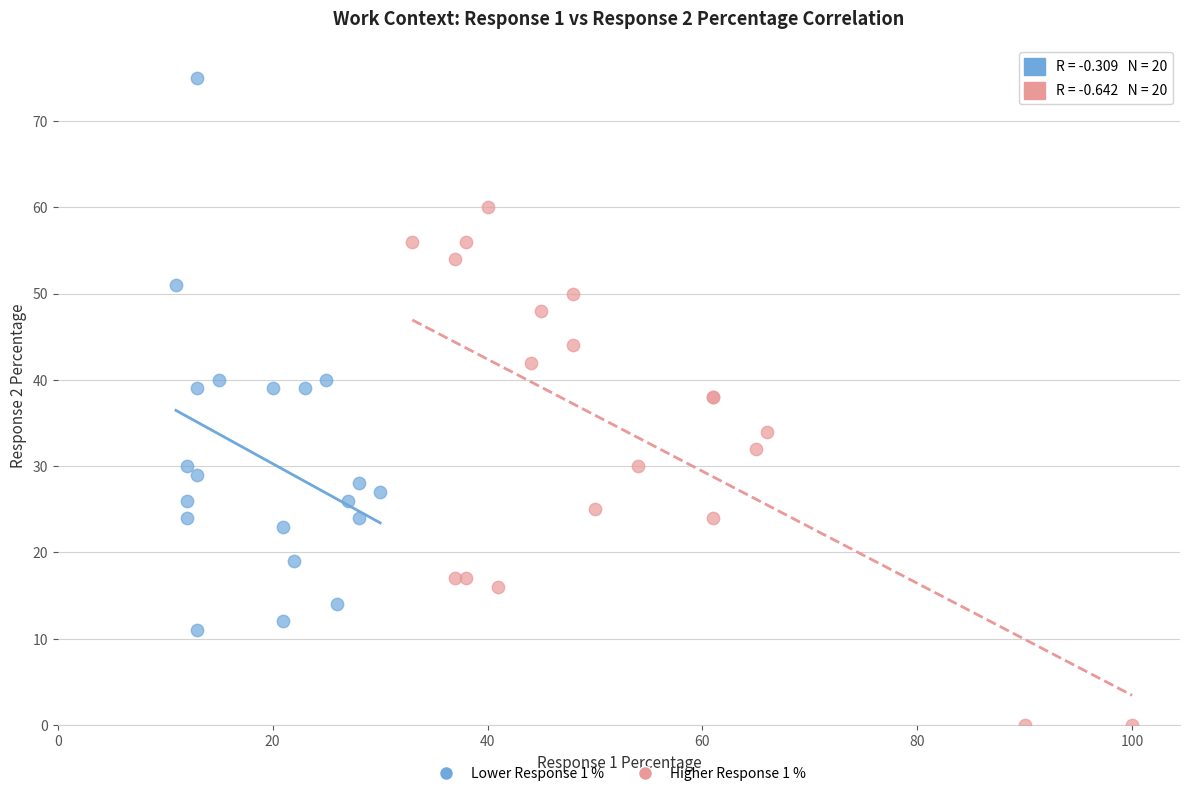

Which series has the largest Y range (max minus min)?

Lower Response 1 %